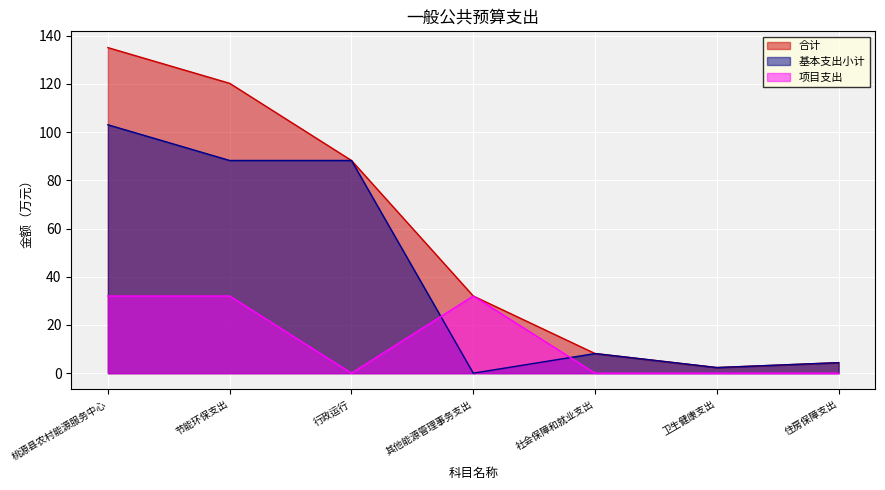

How many values in the 合计 series are below 32?

3